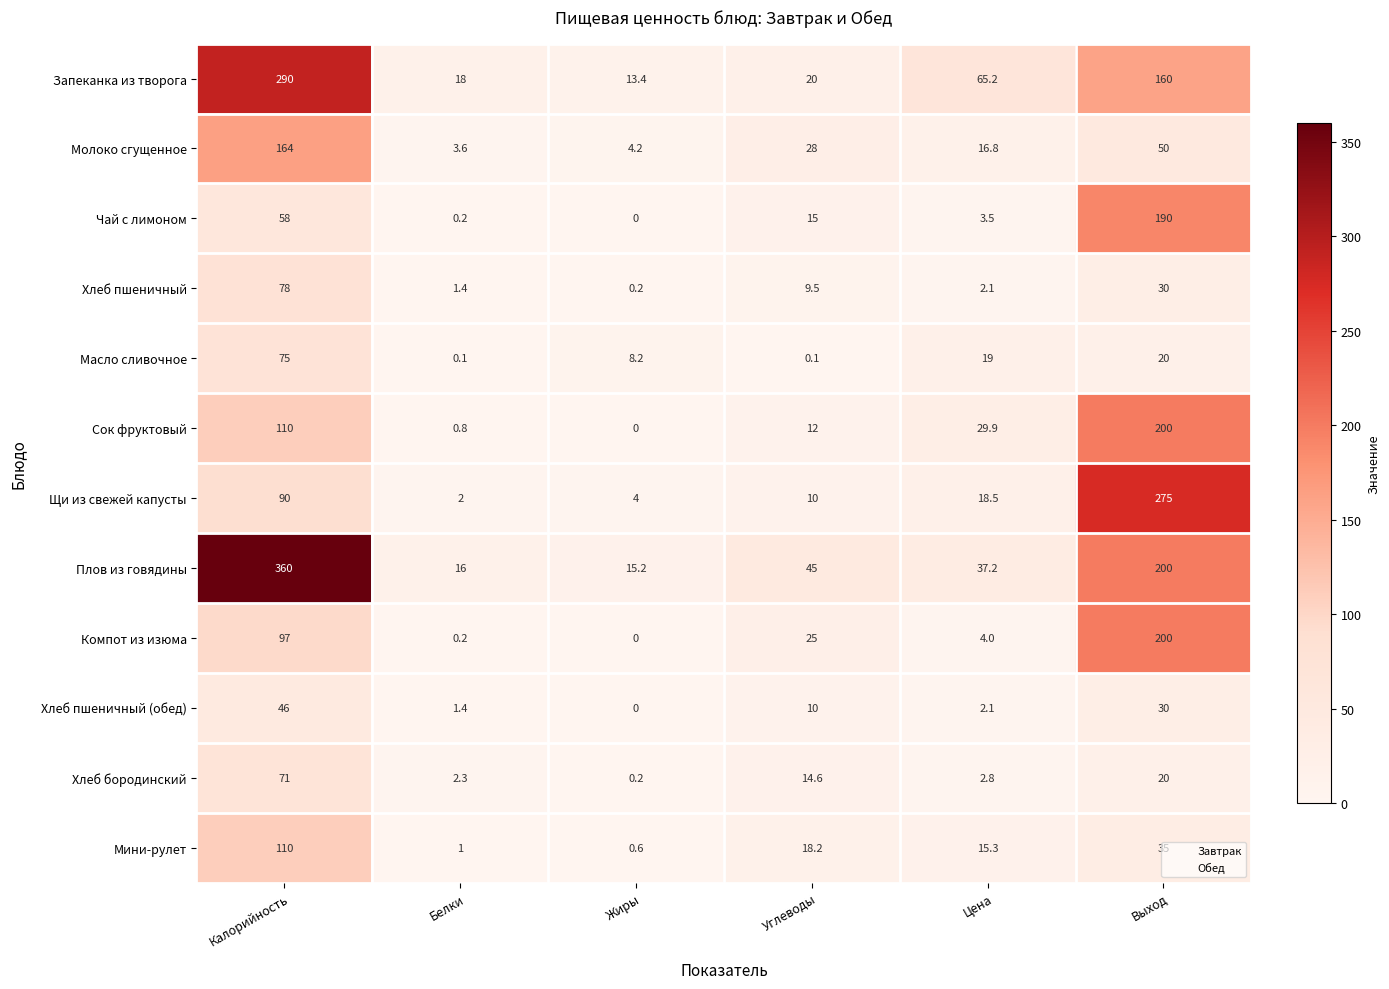

List the labels in order of Компот из изюма value, smallest first.

Жиры, Белки, Цена, Углеводы, Калорийность, Выход